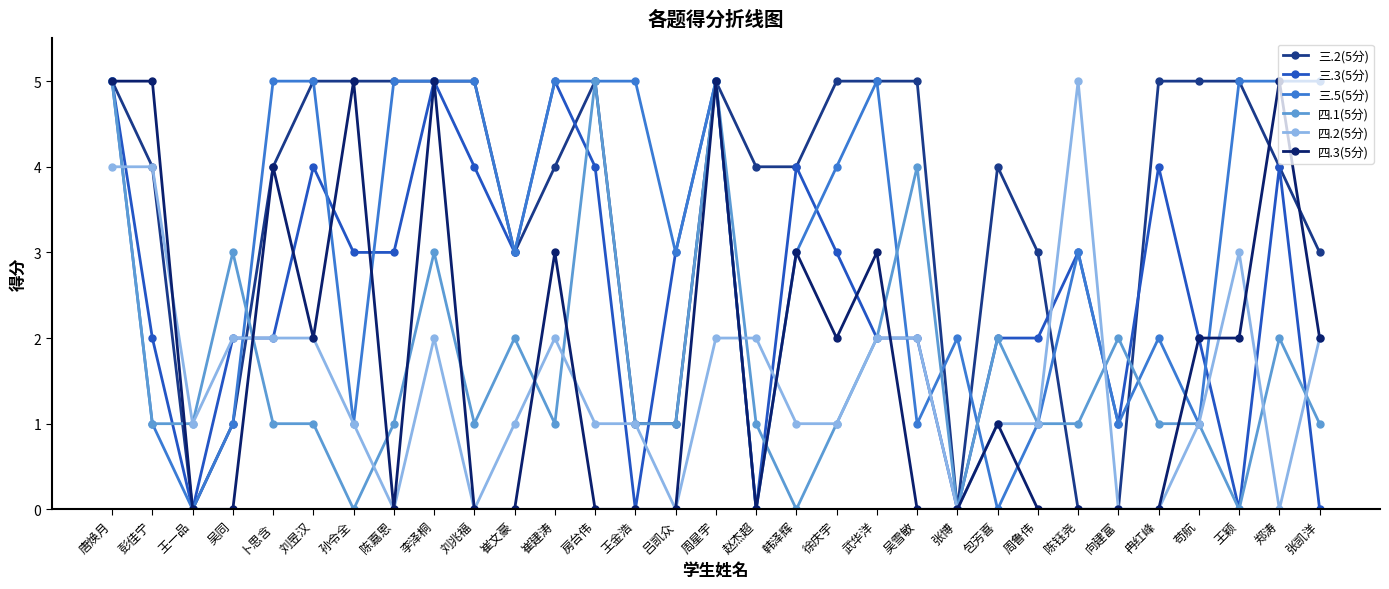

How many data points in 三.3(5分) are less than 3?

15